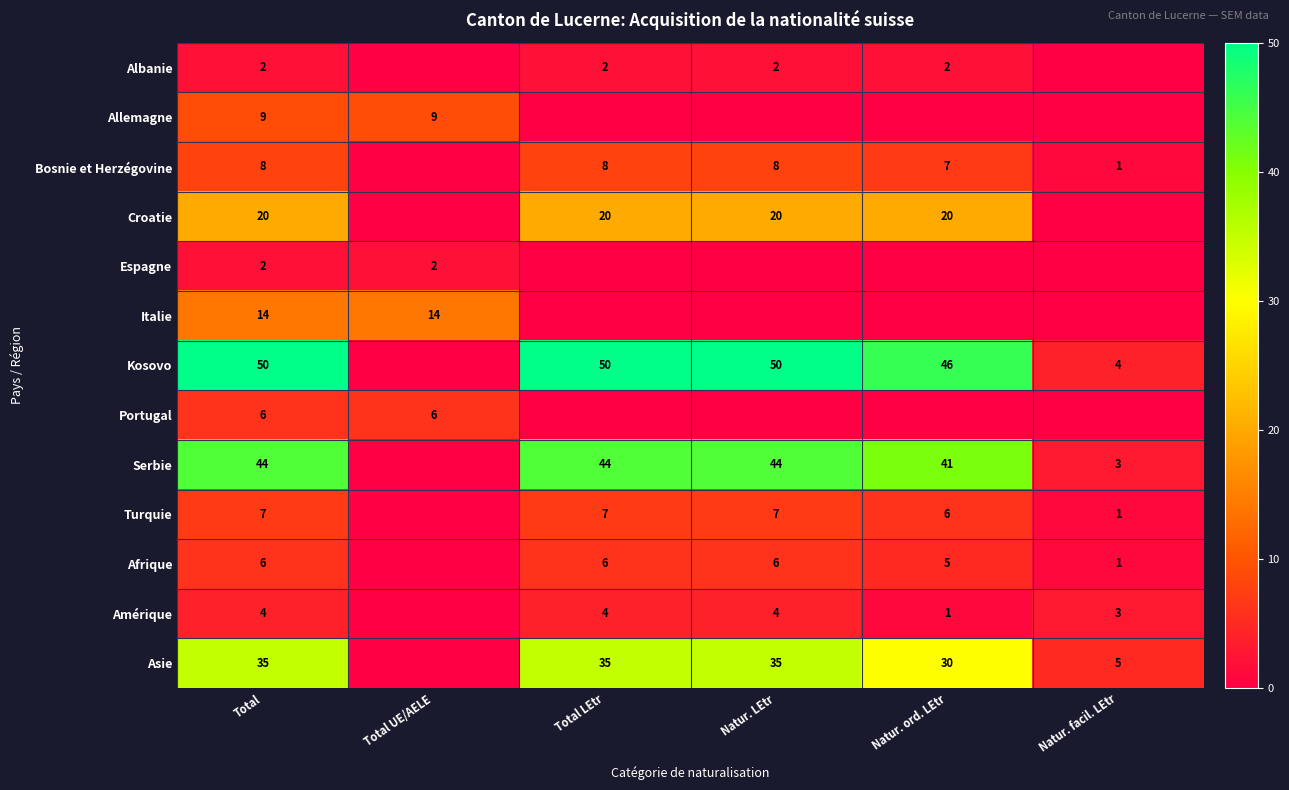

Which has a higher value, Natur. ord. LEtr or Total LEtr?

Natur. ord. LEtr